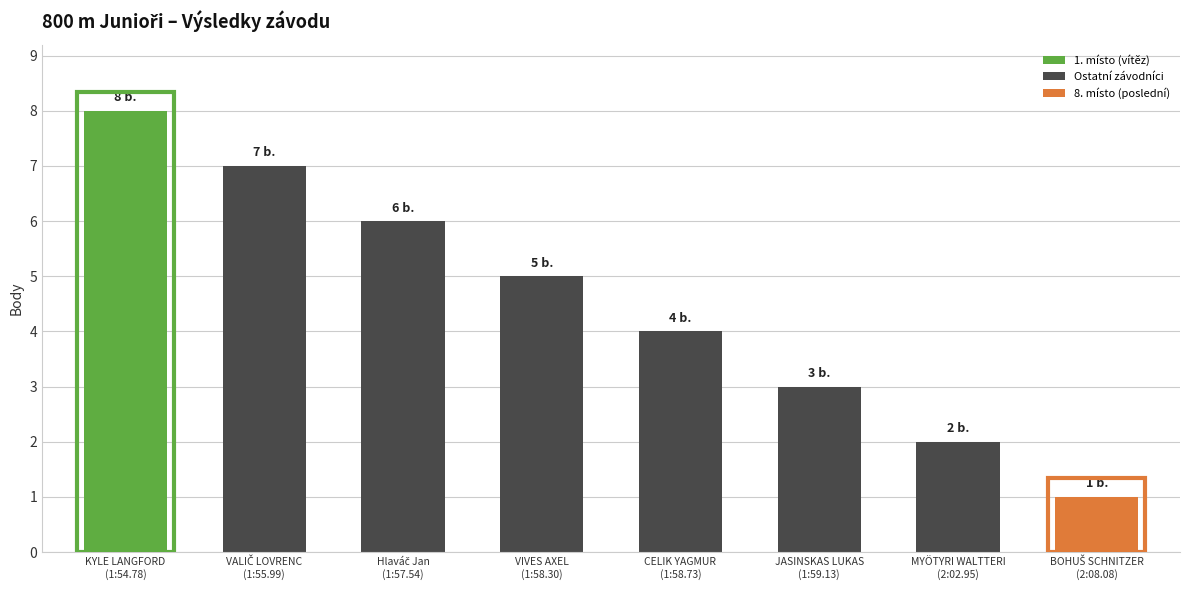

Are the bars horizontal?

No